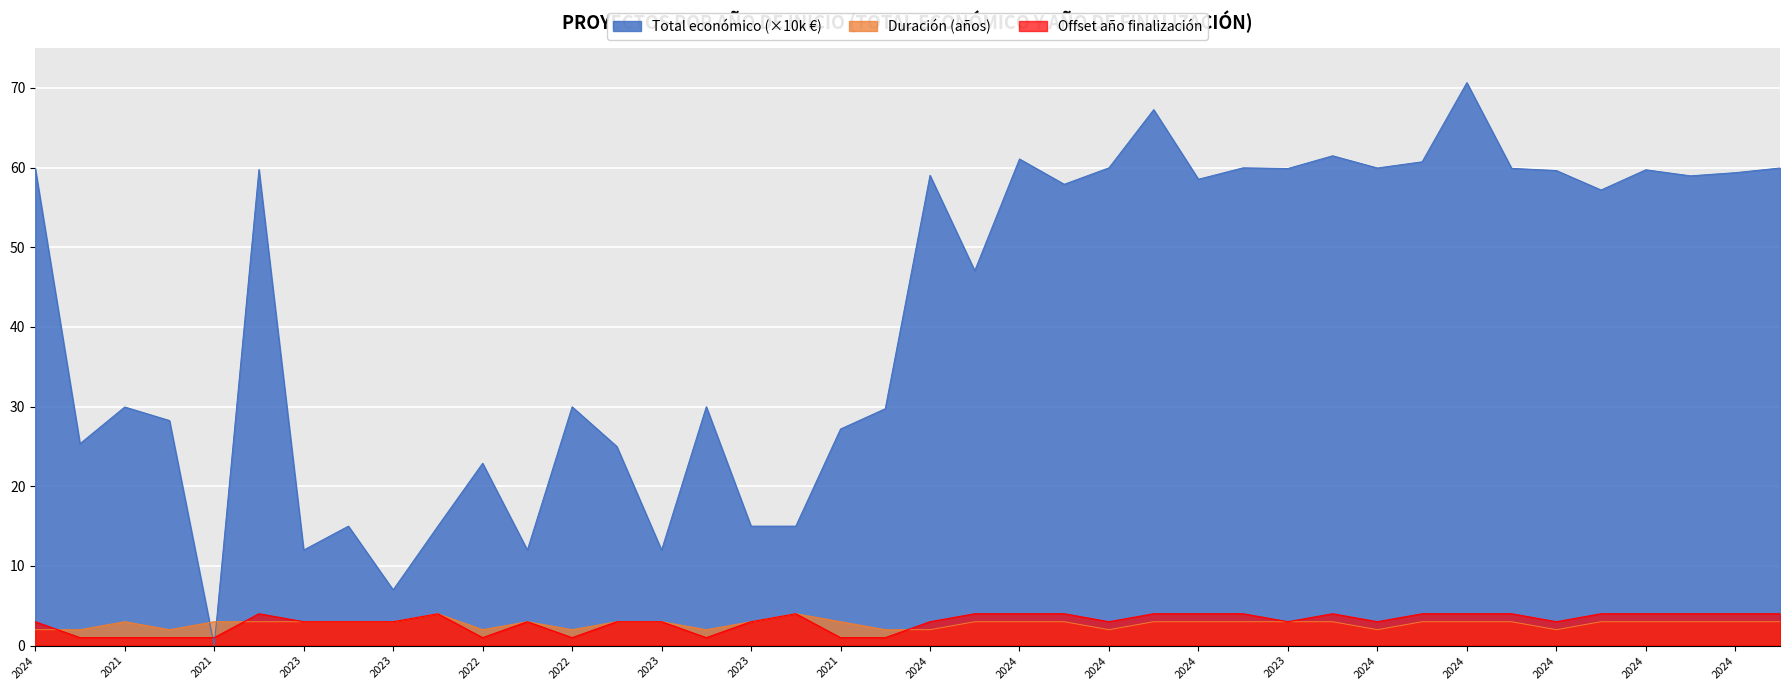

What is the maximum value for Año de finalización?

4.0